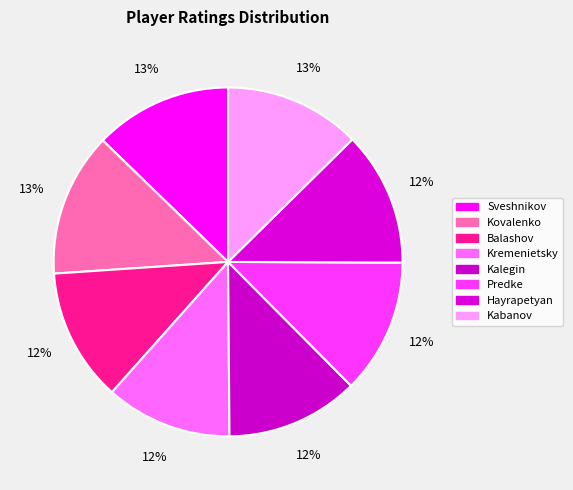

What percentage is the Sveshnikov slice, to the nearest percent?

13%